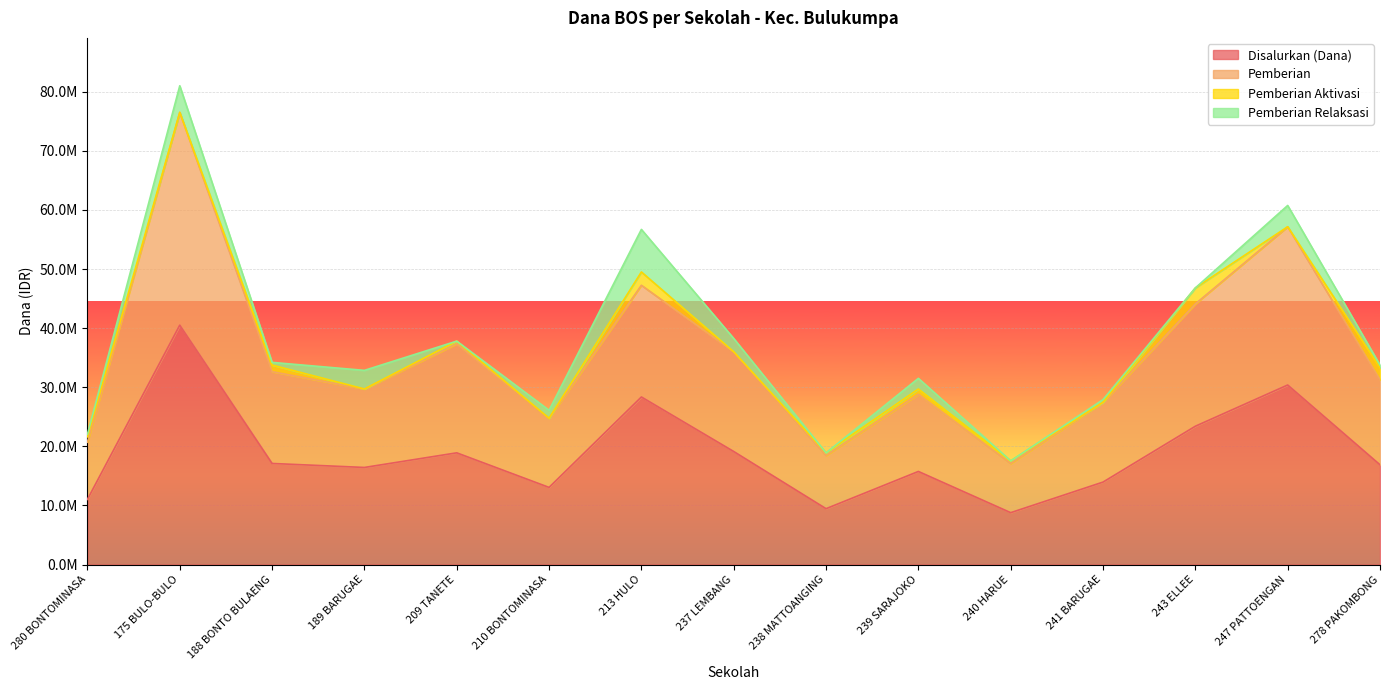

Which series has the widest spread of values?

Pemberian